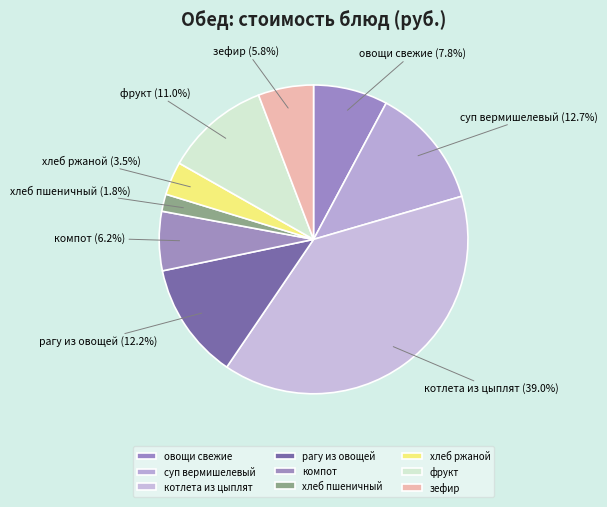

Approximately how many times larger is the value at рагу из овощей compared to фрукт?

1.1